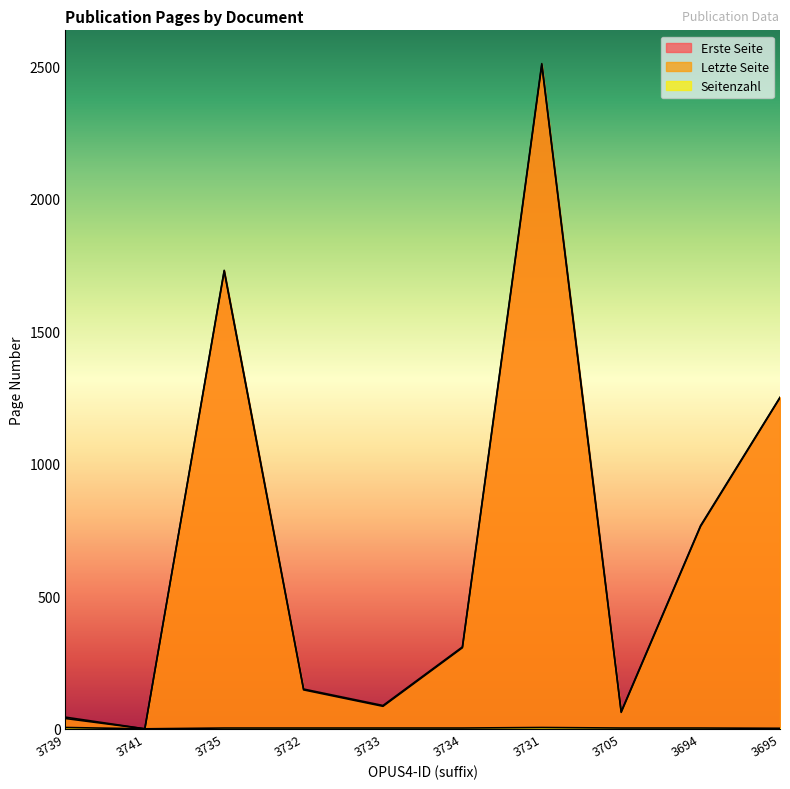

Rank the categories by Seitenzahl value from lowest to highest.

3741, 3695, 3735, 3732, 3733, 3734, 3705, 3694, 3739, 3731